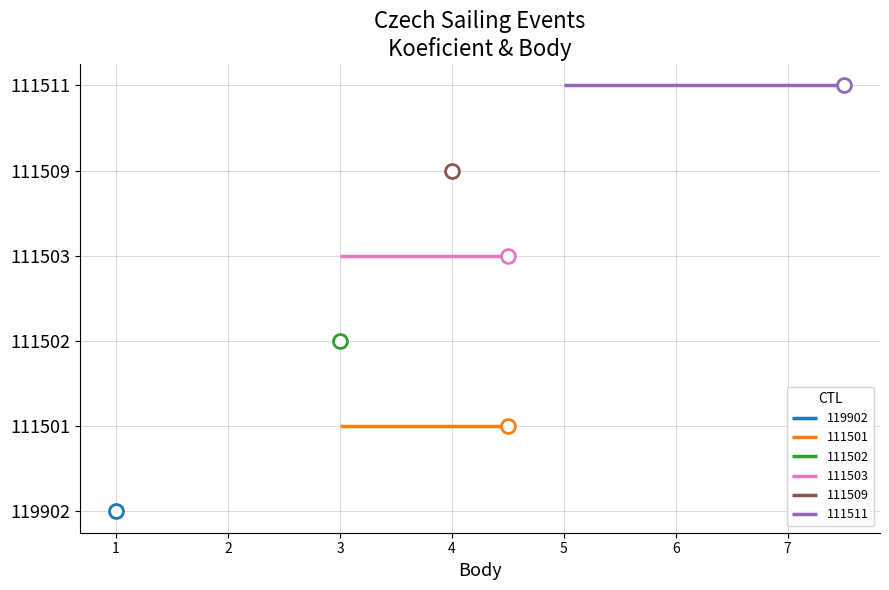

What is the total value across all series at 5?

12.5